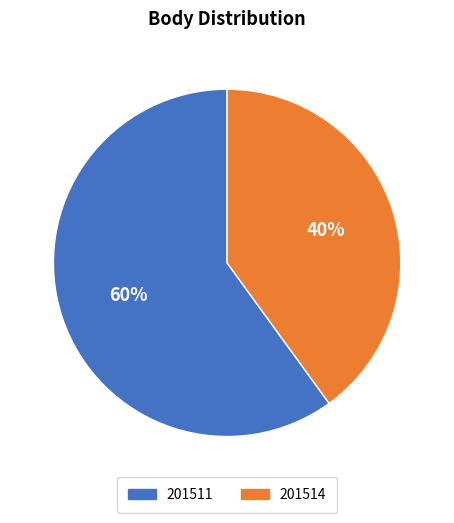

Rank the categories by value from highest to lowest.

201511, 201514